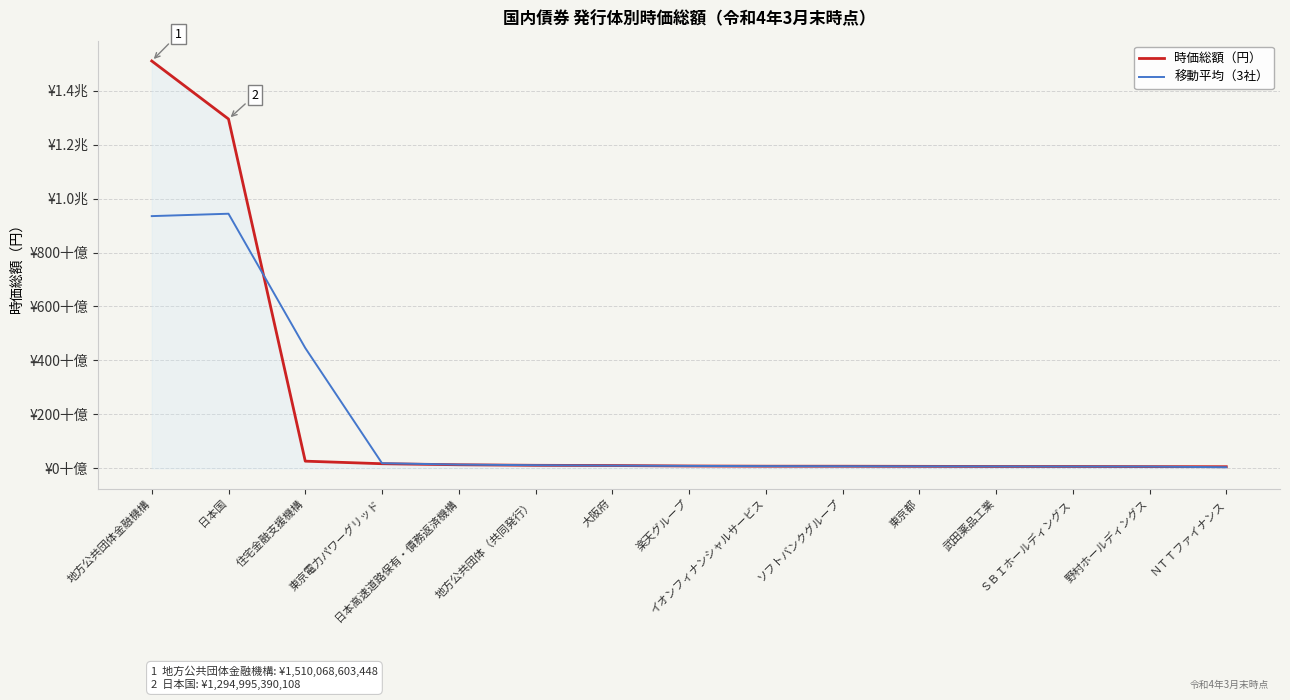

What are all the series names shown in the legend?

時価総額（円）, 移動平均（3社）